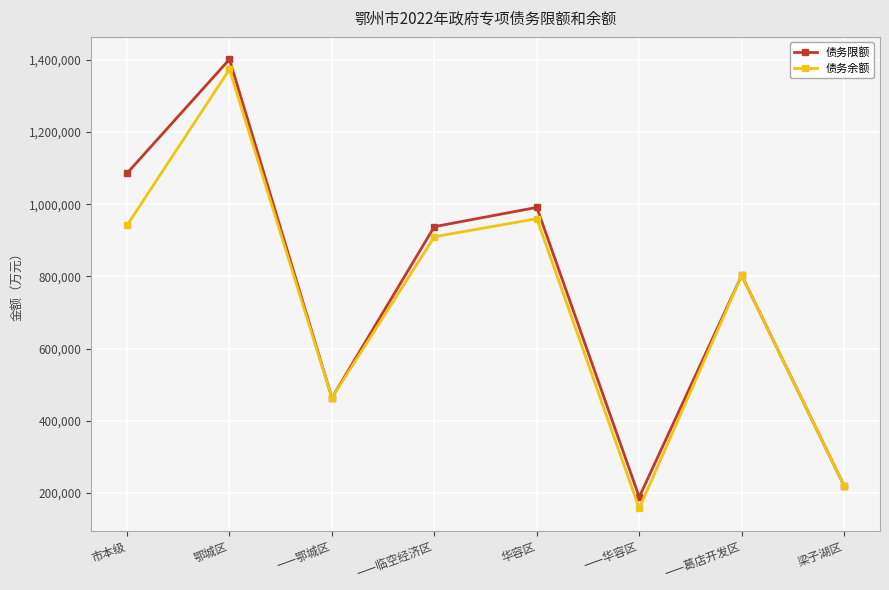

What position from the right is ——华容区?

3